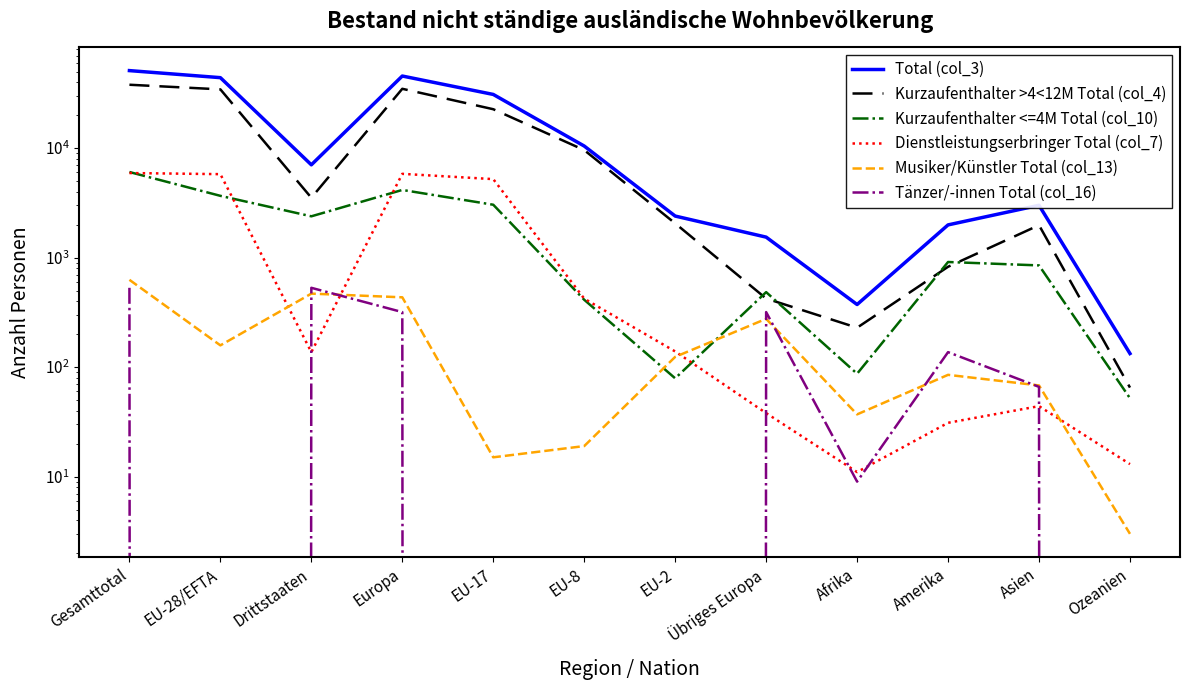

Rank the series at Europa from highest to lowest value.

Total (col_3), Kurzaufenthalter >4<12M Total (col_4), Dienstleistungserbringer Total (col_7), Kurzaufenthalter <=4M Total (col_10), Musiker/Künstler Total (col_13), Tänzer/-innen Total (col_16)